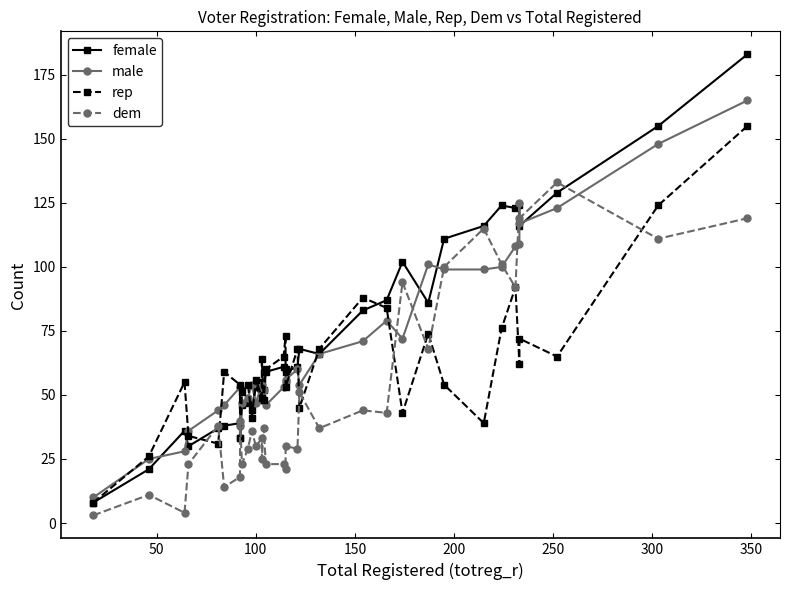

True or false: rep has more than 2 interior local peaks.

True